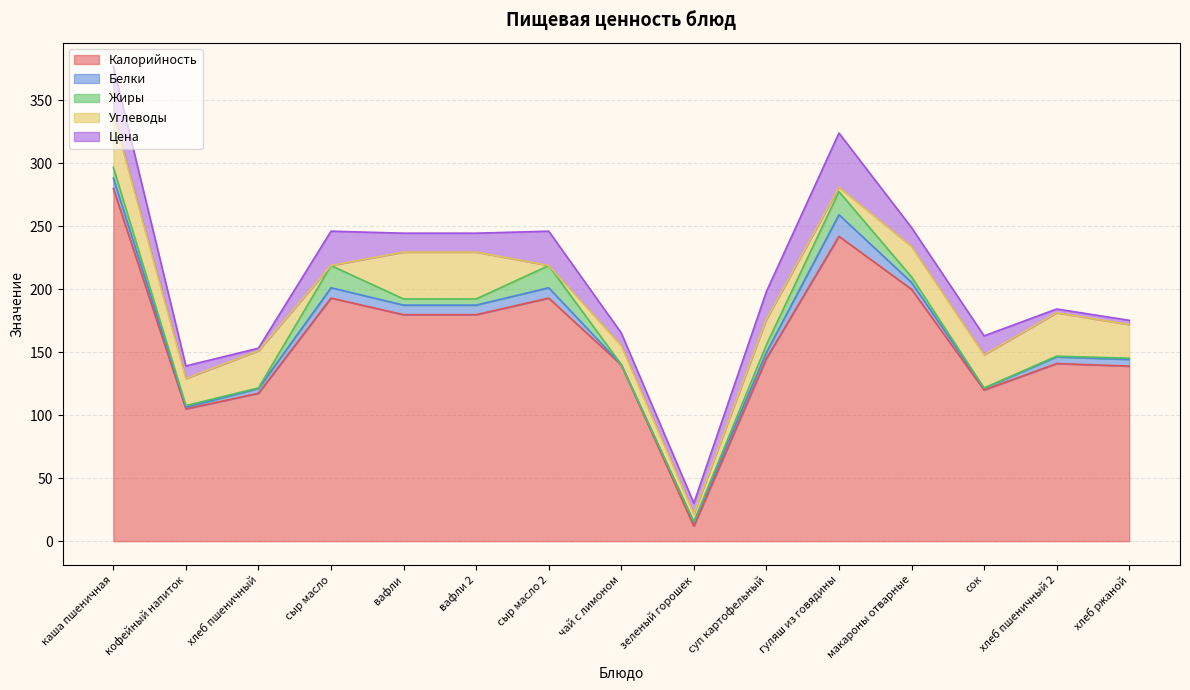

Which series changed the most between сыр масло 2 and макароны отварные?

Углеводы